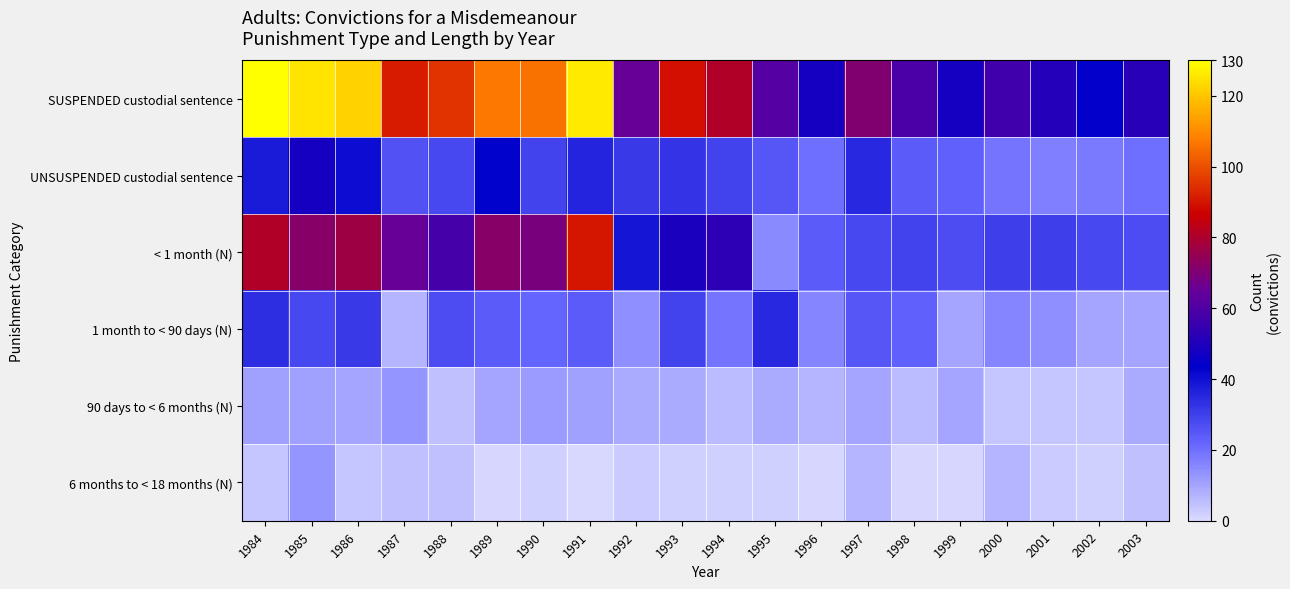

At which category does the chart reach its minimum across all series?

1991